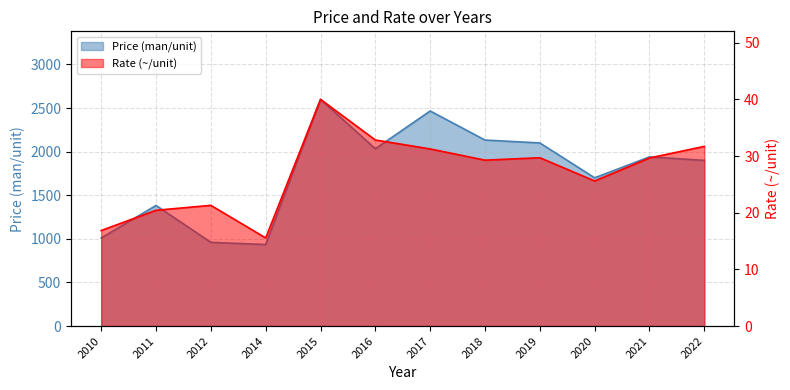

What is the greatest value displayed?

2600.0